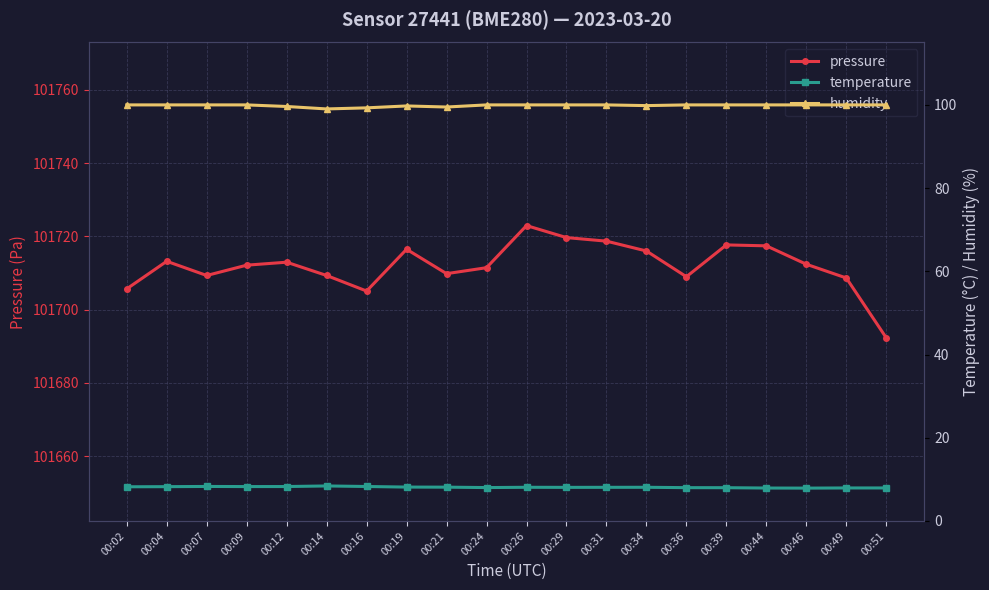

What is the value of the pressure point at the 16th from the left?

101717.7